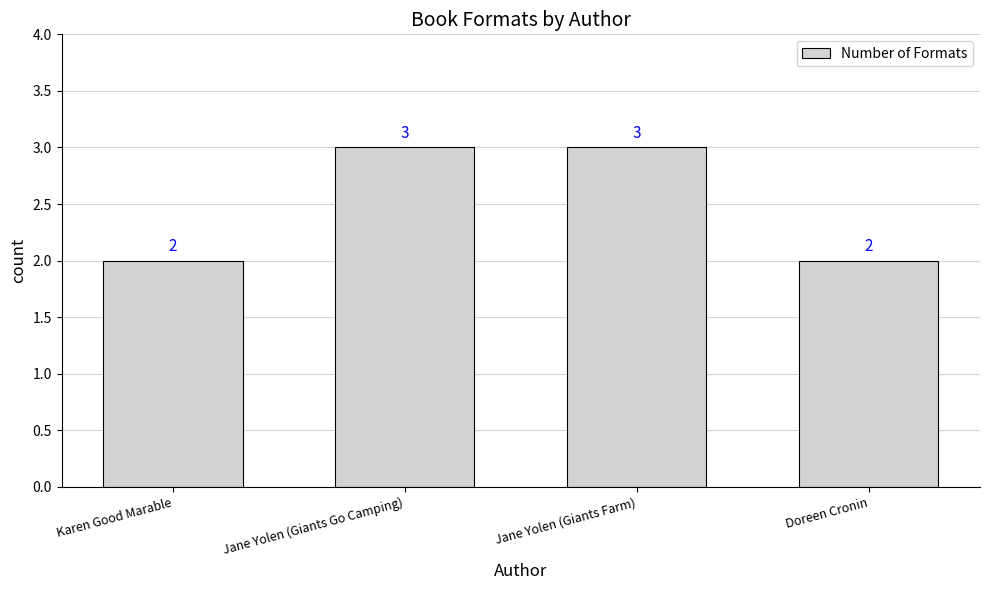

What is the sum of all values?

10